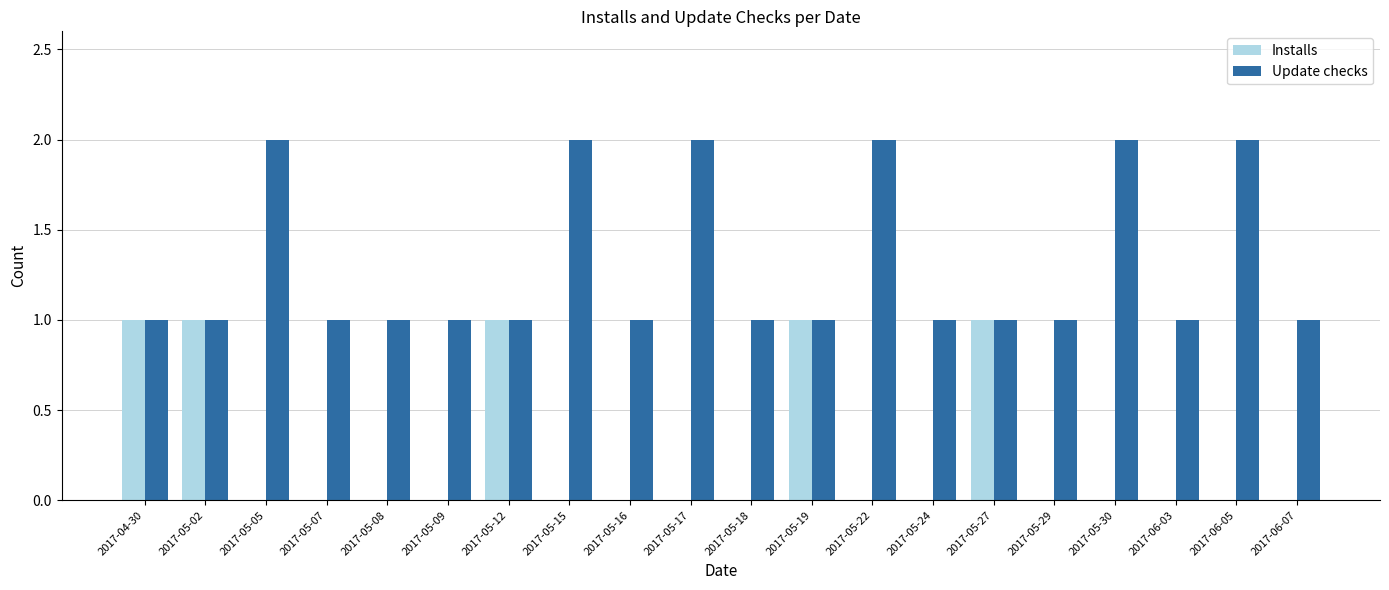

Is it true that Installs equals 0 at 2017-05-16?

True